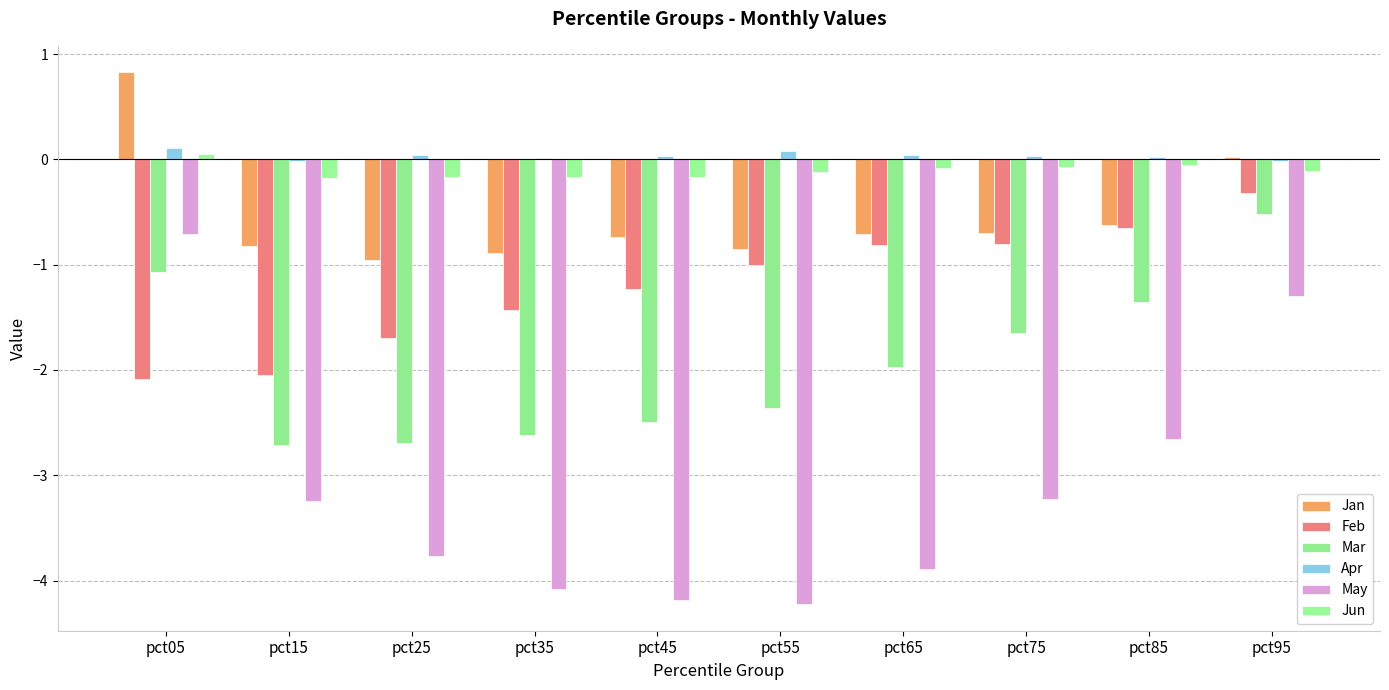

Reading left to right, extract all data points from this chart.

Jan: pct05=0.8	pct15=-0.8	pct25=-1.0	pct35=-0.9	pct45=-0.7	pct55=-0.9	pct65=-0.7	pct75=-0.7	pct85=-0.6	pct95=0.0
Feb: pct05=-2.1	pct15=-2.0	pct25=-1.7	pct35=-1.4	pct45=-1.2	pct55=-1.0	pct65=-0.8	pct75=-0.8	pct85=-0.6	pct95=-0.3
Mar: pct05=-1.1	pct15=-2.7	pct25=-2.7	pct35=-2.6	pct45=-2.5	pct55=-2.4	pct65=-2.0	pct75=-1.7	pct85=-1.4	pct95=-0.5
Apr: pct05=0.1	pct15=-0.0	pct25=0.0	pct35=0.0	pct45=0.0	pct55=0.1	pct65=0.0	pct75=0.0	pct85=0.0	pct95=-0.0
May: pct05=-0.7	pct15=-3.2	pct25=-3.8	pct35=-4.1	pct45=-4.2	pct55=-4.2	pct65=-3.9	pct75=-3.2	pct85=-2.7	pct95=-1.3
Jun: pct05=0.0	pct15=-0.2	pct25=-0.2	pct35=-0.2	pct45=-0.2	pct55=-0.1	pct65=-0.1	pct75=-0.1	pct85=-0.0	pct95=-0.1